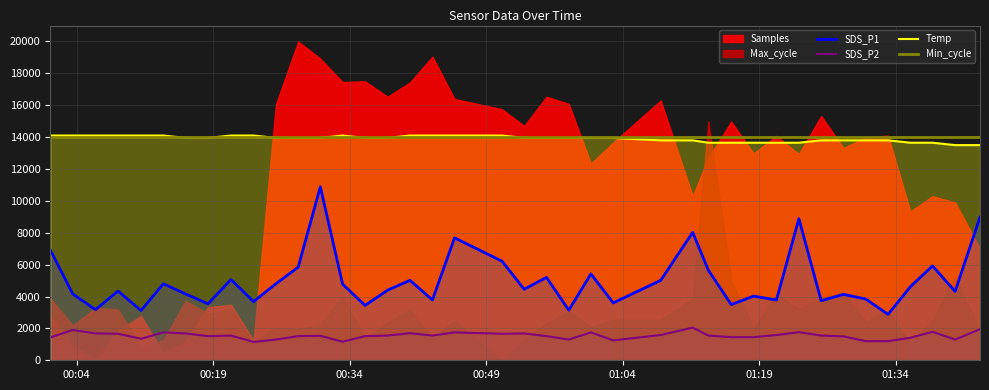

What is the minimum value for Temp?

13500.0